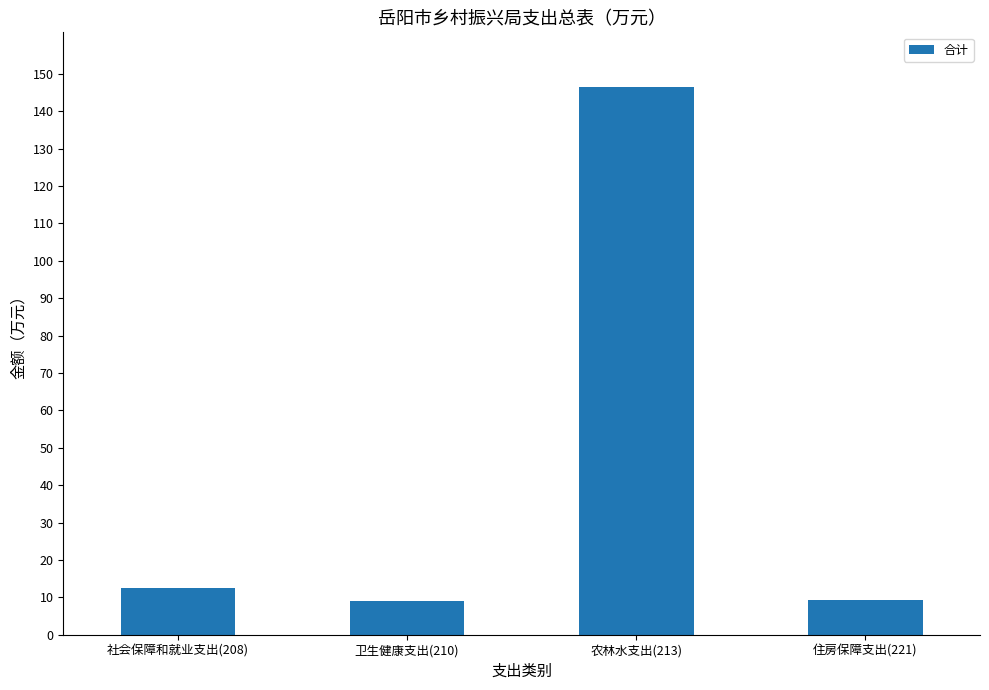

What is the smallest value displayed?

8.9